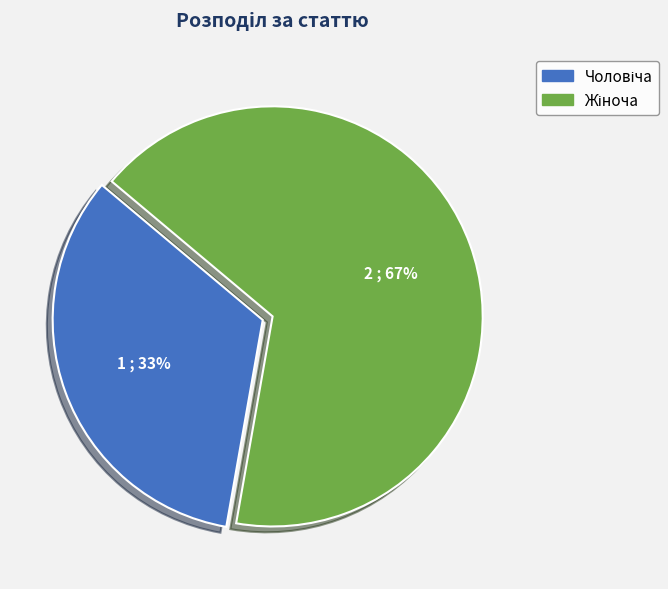

Is there any slice that represents more than half of the pie?

Yes